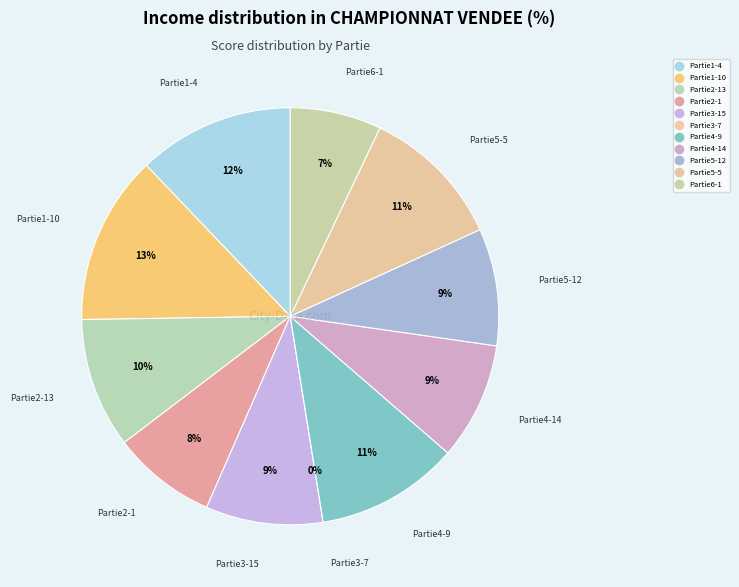

Does Partie4-14 account for over 50% of the chart?

No